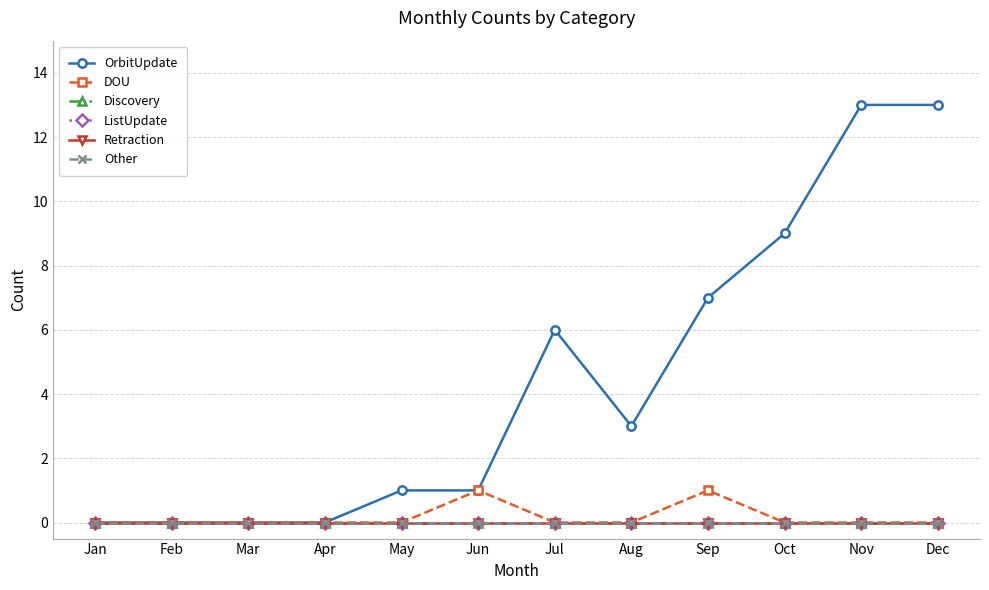

Is this an area chart (filled region under the line)?

No